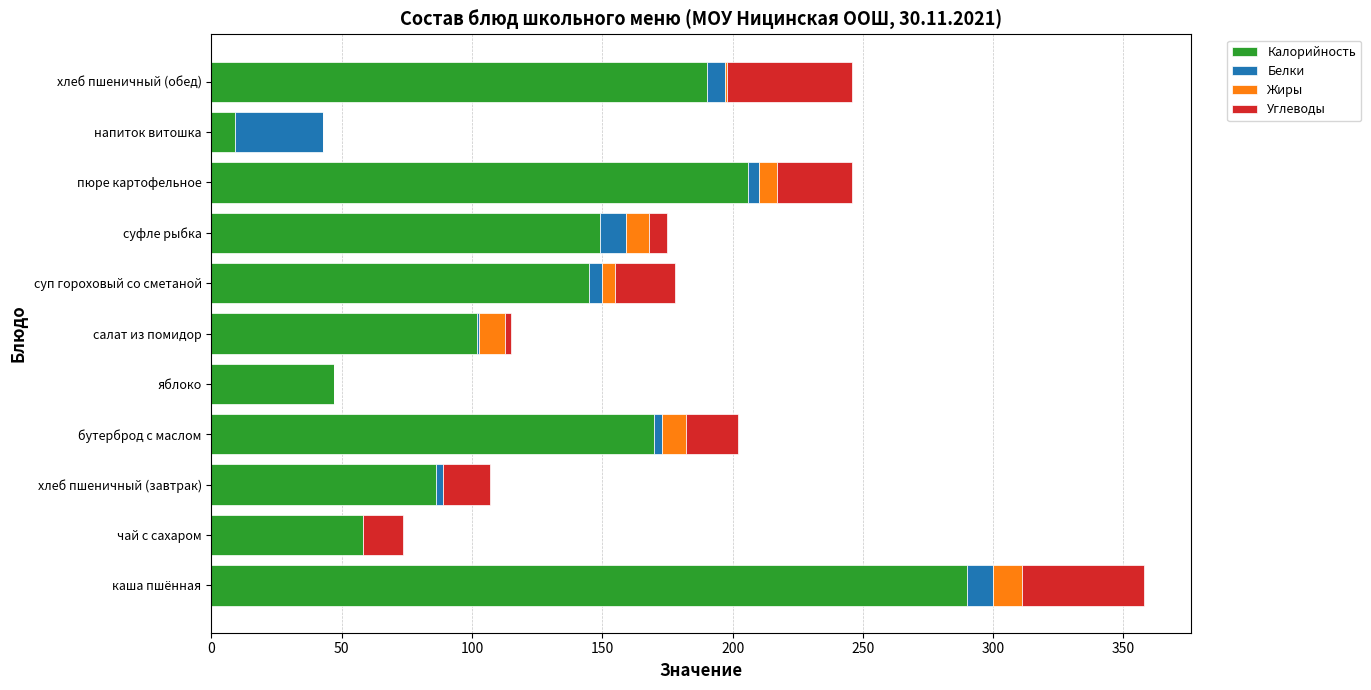

What is the total value across all series at каша пшённая?

358.0